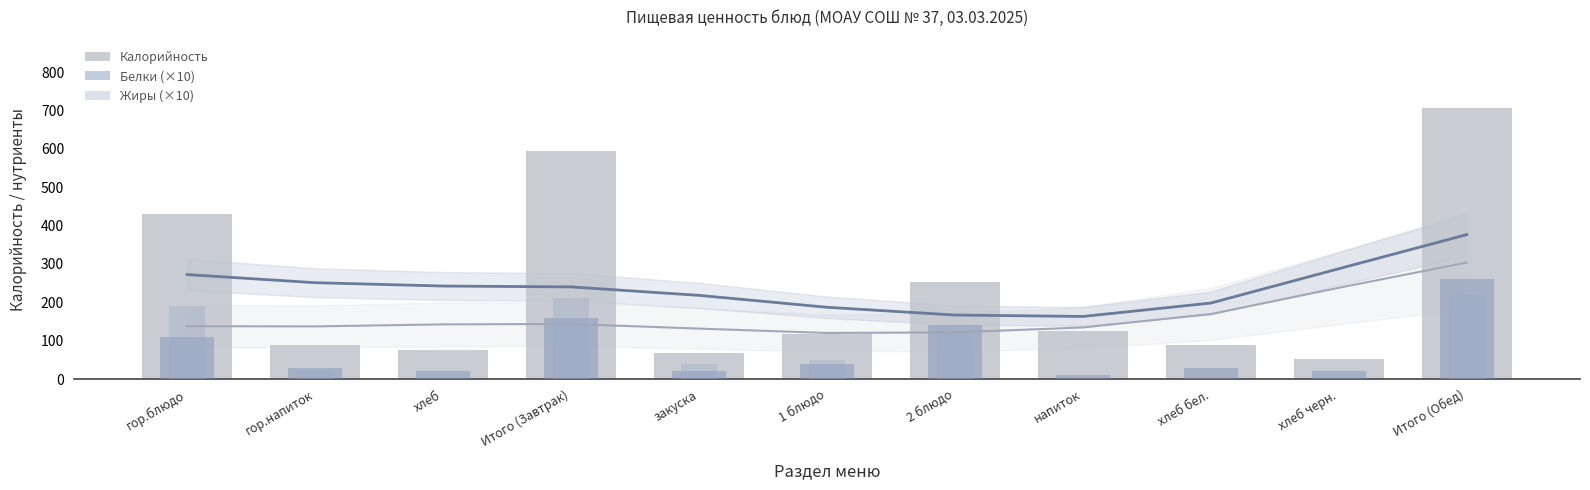

Reading left to right, what are all the values shown in this chart?

Калорийность: гор.блюдо=431	гор.напиток=88	хлеб=75	Итого (Завтрак)=594	закуска=69	1 блюдо=118	2 блюдо=254	напиток=126	хлеб бел.=89	хлеб черн.=52	Итого (Обед)=708
Белки (×10): гор.блюдо=110	гор.напиток=30	хлеб=20	Итого (Завтрак)=160	закуска=20	1 блюдо=40	2 блюдо=140	напиток=10	хлеб бел.=30	хлеб черн.=20	Итого (Обед)=260
Жиры (×10): гор.блюдо=190	гор.напиток=20	хлеб=0	Итого (Завтрак)=210	закуска=40	1 блюдо=50	2 блюдо=130	напиток=0	хлеб бел.=0	хлеб черн.=0	Итого (Обед)=220